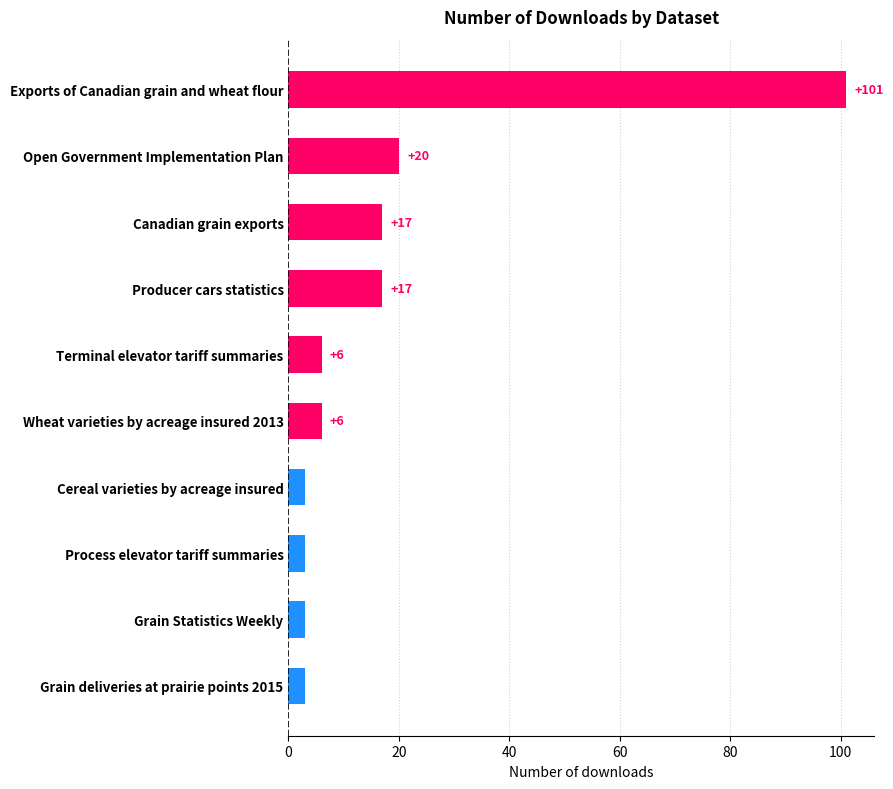

Reading bottom to top, what are all the values shown in this chart?

3	3	3	3	6	6	17	17	20	101